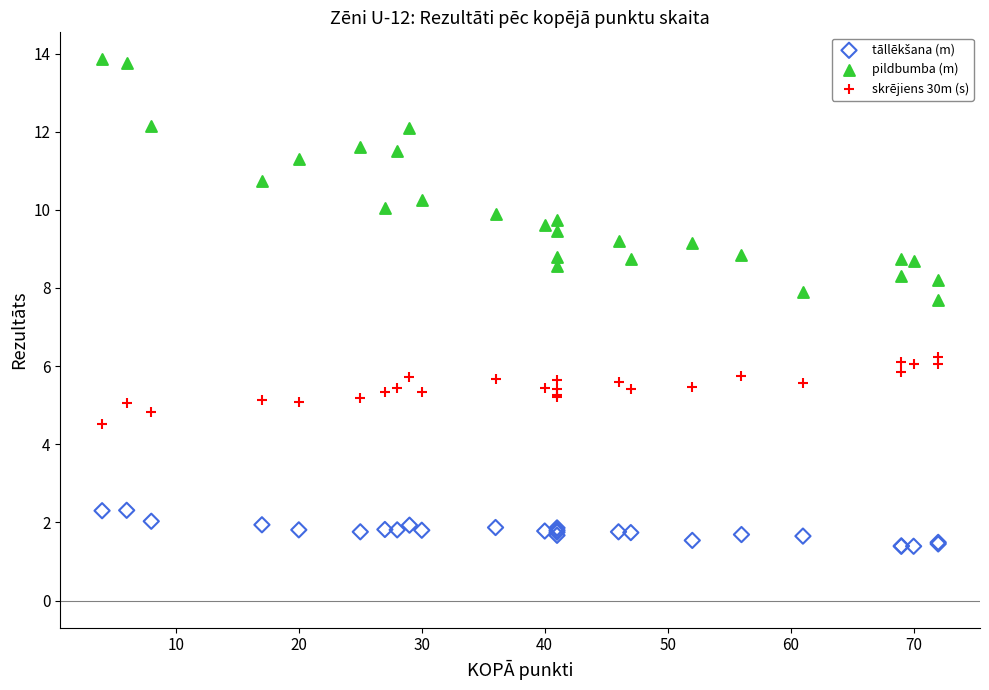

Which series reaches the maximum Y coordinate?

pildbumba (m)